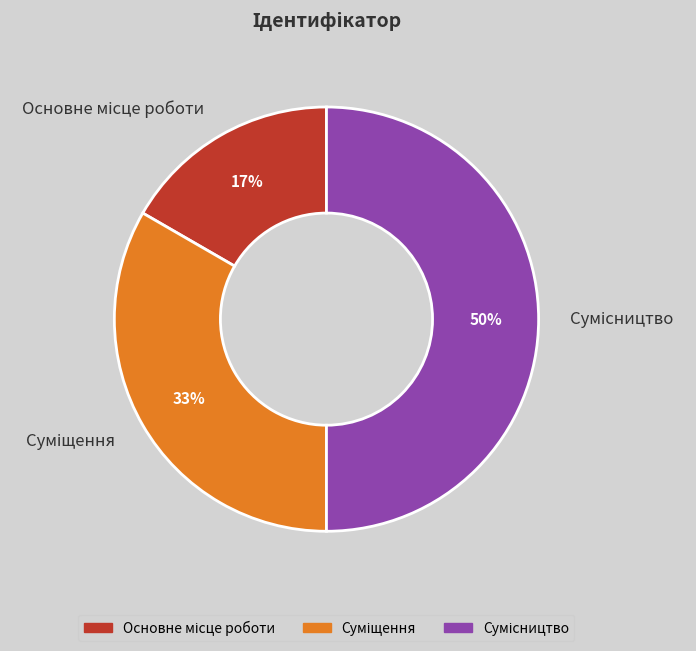

To the nearest percent, what is the average slice percentage?

33%